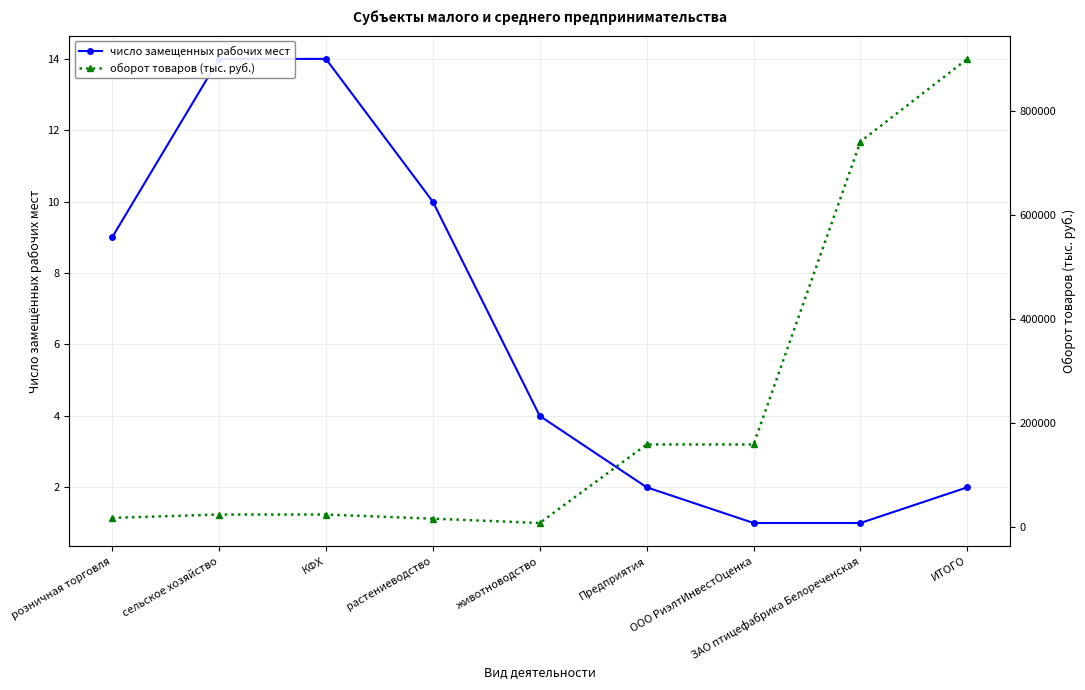

How many lines are shown in the chart?

2